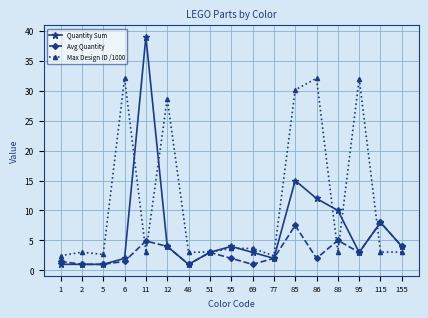

Which series changed the most between 1 and 155?

Quantity Sum